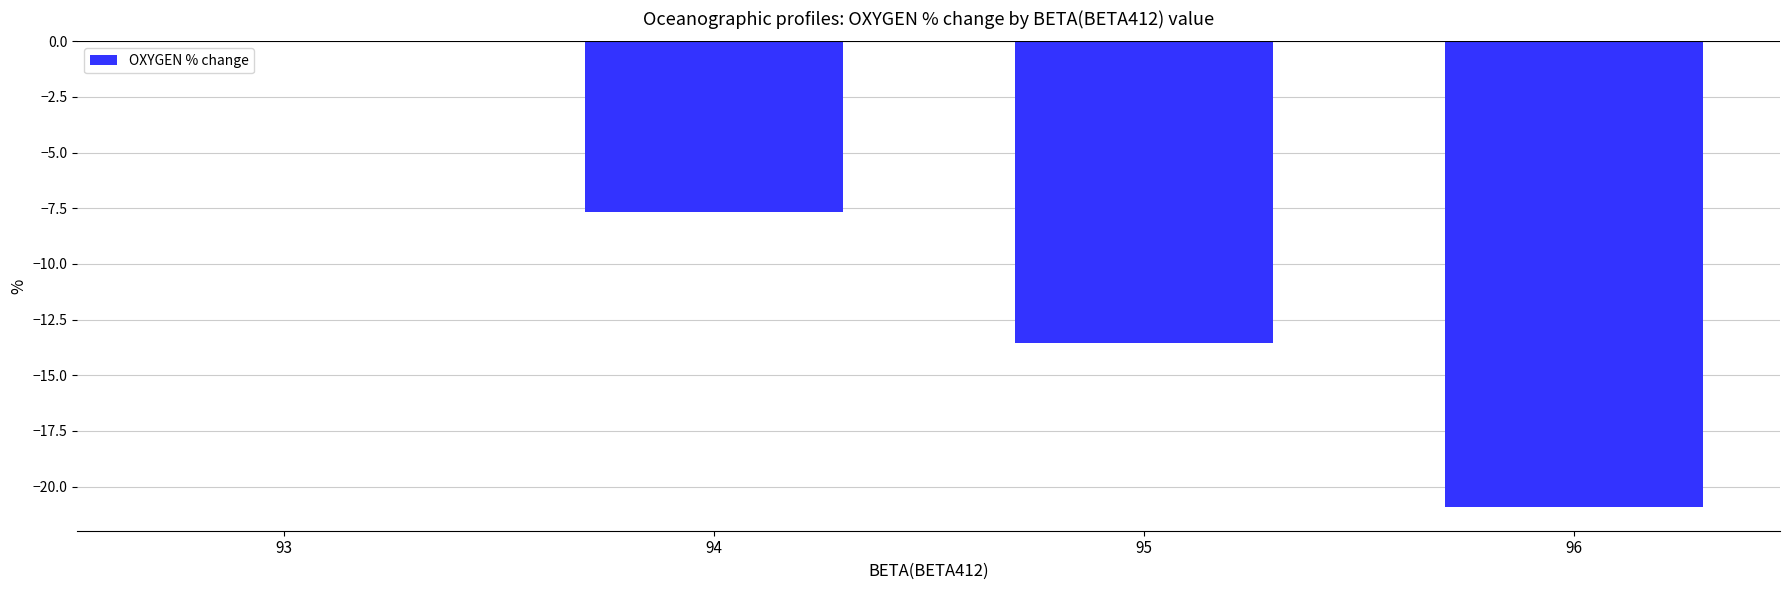

Which category has the highest value across all series?

93